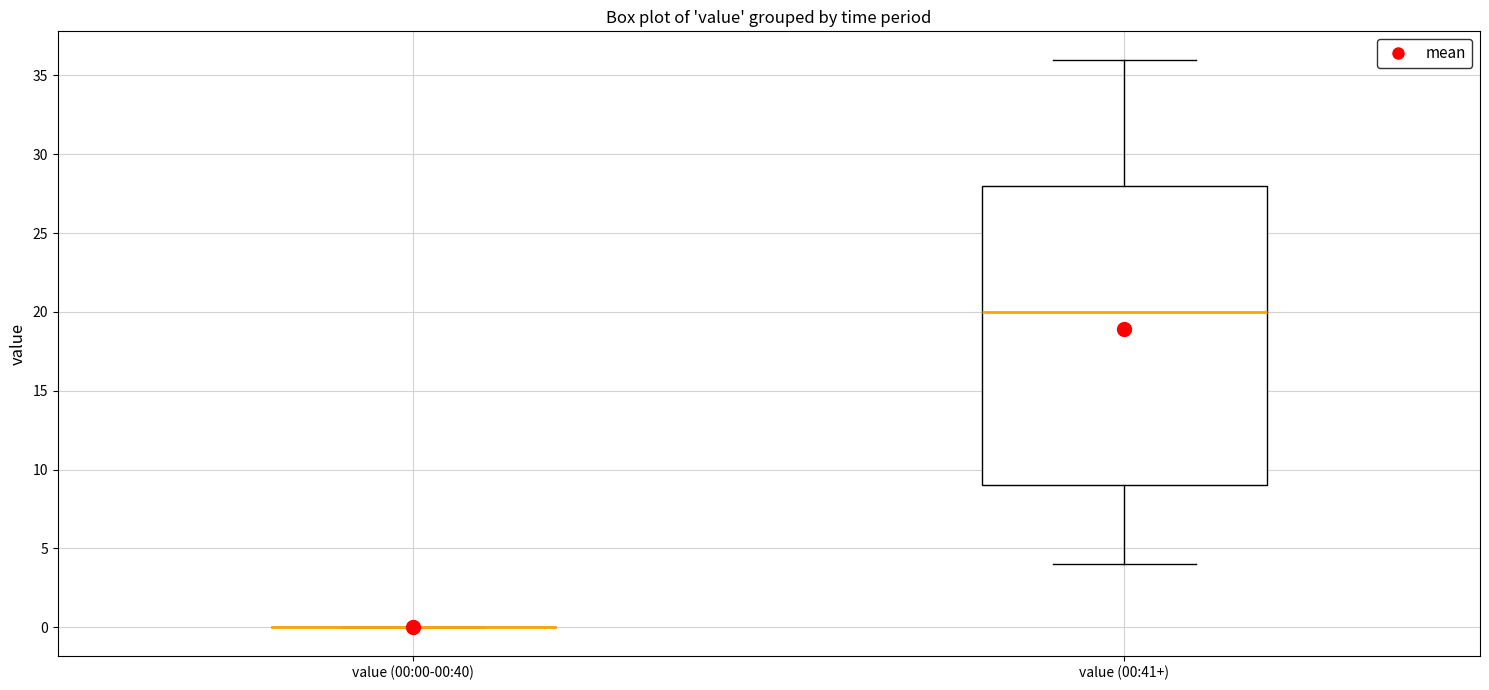

Reading left to right, transcribe this box plot: for each box, give where its median line is, the range the box spans, and where its two whiskers end, as read against the y-axis. The values are not printed on the chart, so give them approximately, as read against the axis.

value (00:00-00:40): box collapsed to a line at 0, whiskers 0 to 0
value (00:41+): median 20, box 9 to 28, whiskers 4 to 36